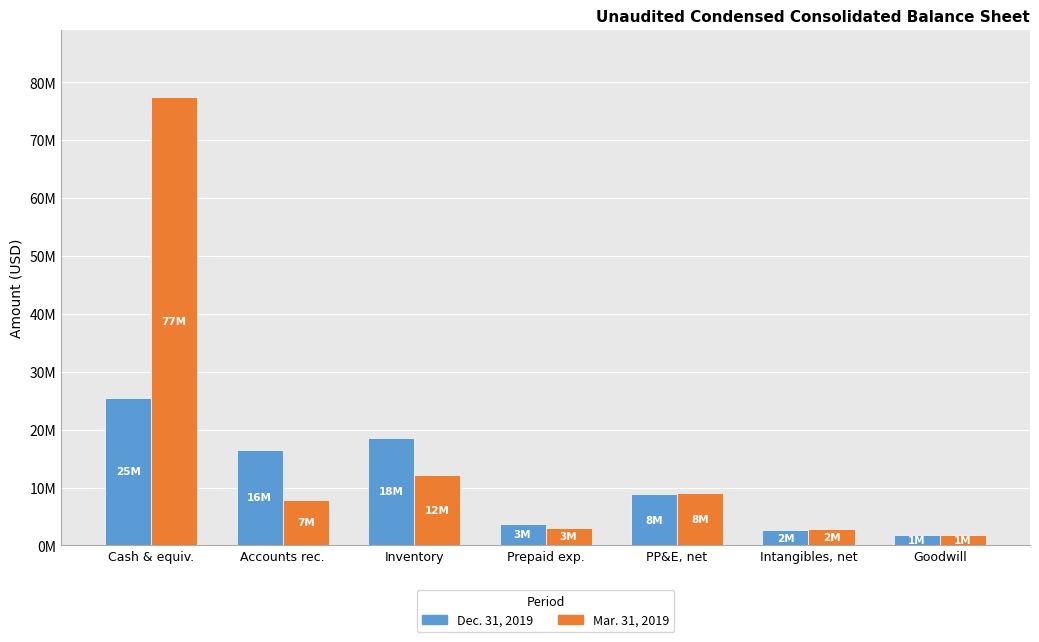

Which series has the largest range (max minus min)?

Mar. 31, 2019